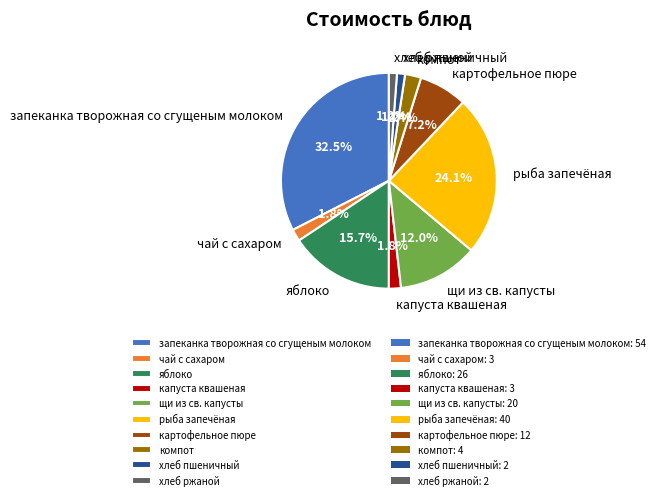

To the nearest percent, what is the average slice percentage?

10%